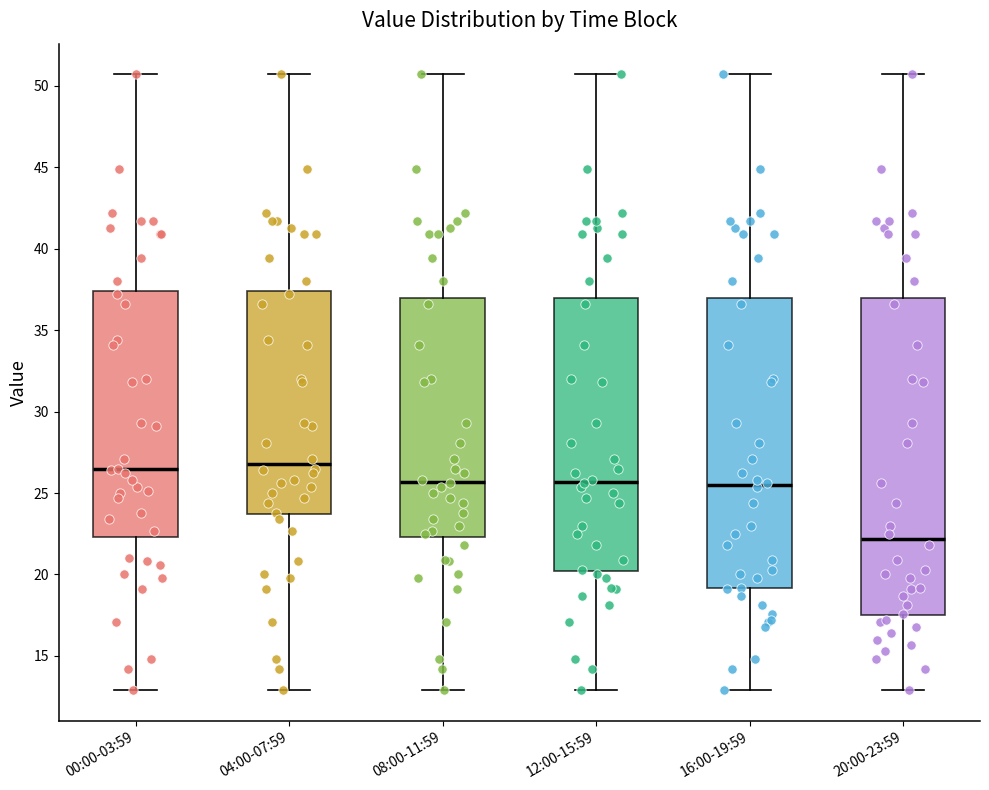

Comparing the boxes themselves (not the whiskers), which one is the tallest?

20:00-23:59